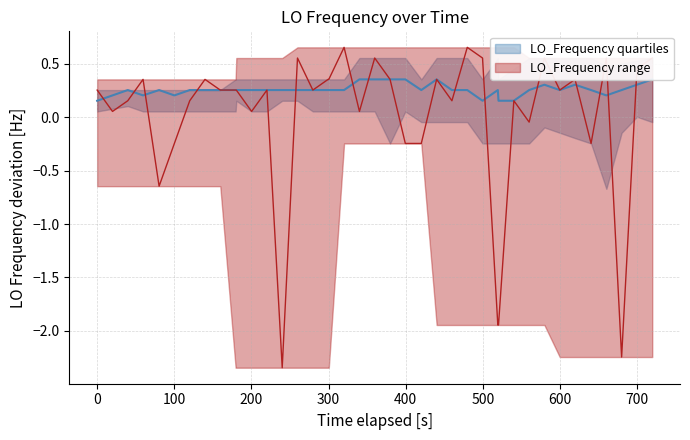

The chart shows a value of 0.1 at 17. True or false?

False